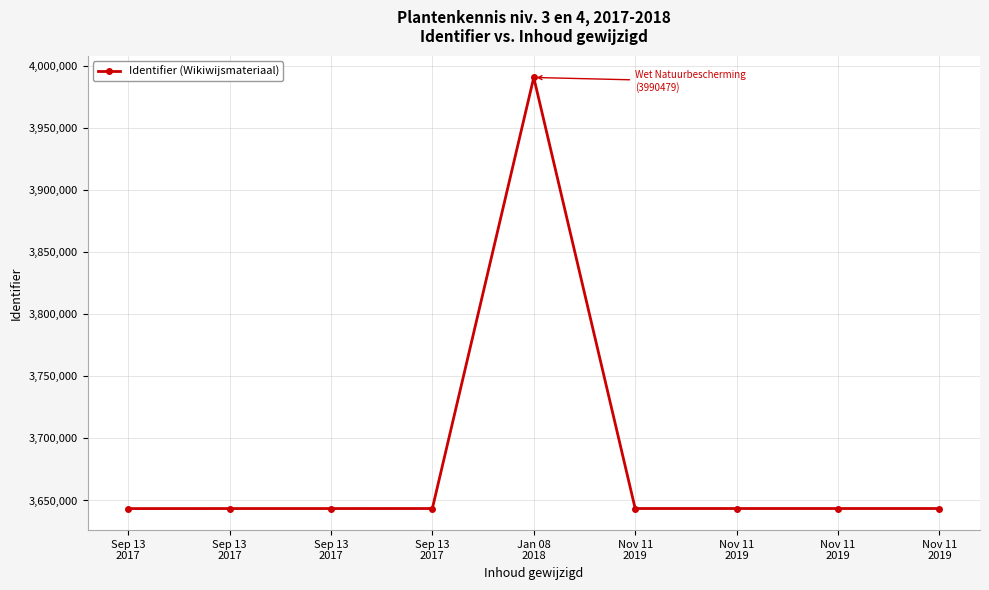

How many points are higher than both their immediate neighbors (excluding endpoints)?

3